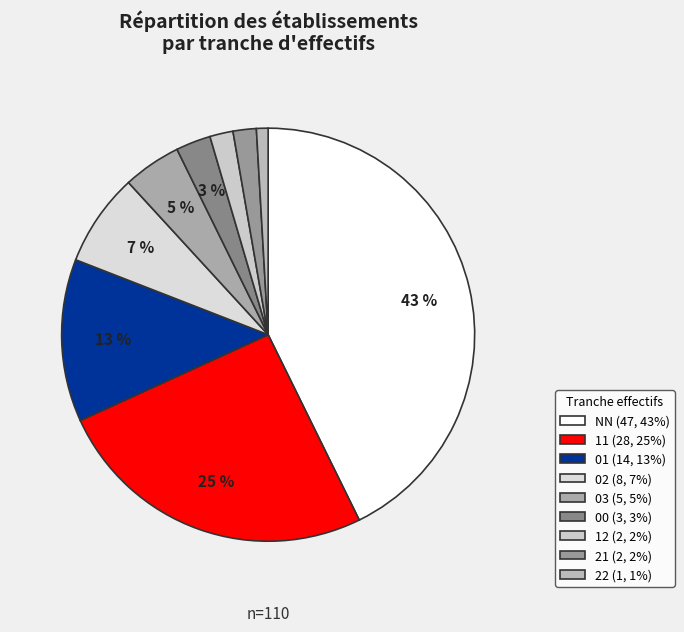

To the nearest percent, what is the difference between the largest and smallest slice percentages?

42%